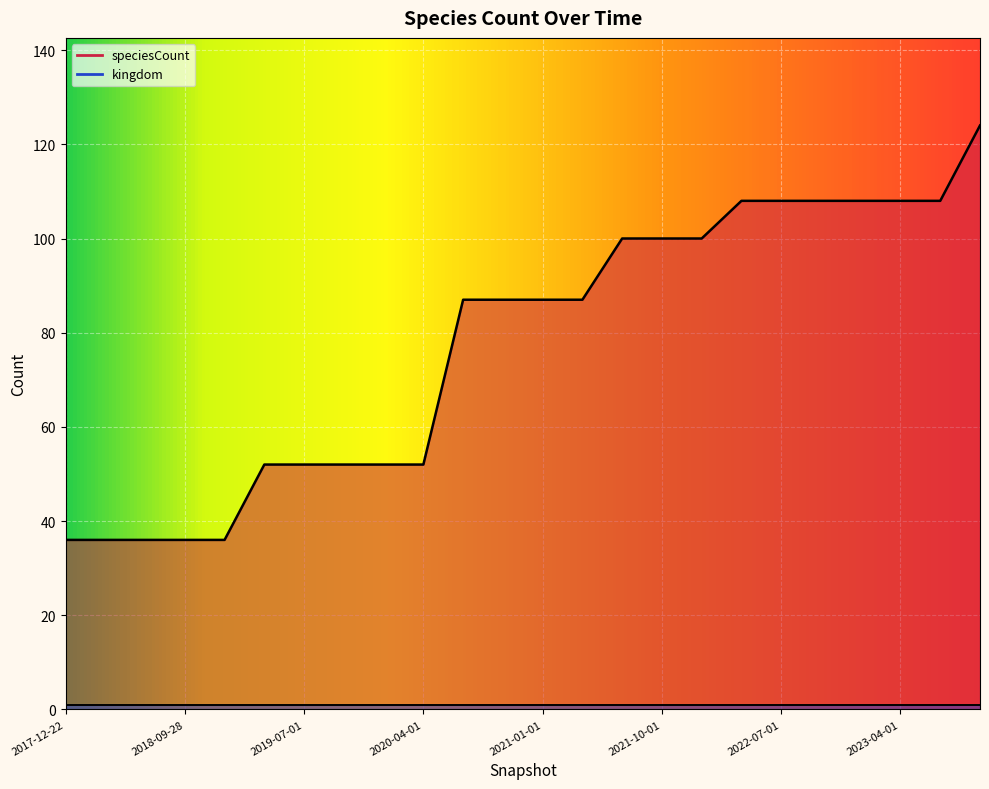

What is the maximum value shown in the chart?

124